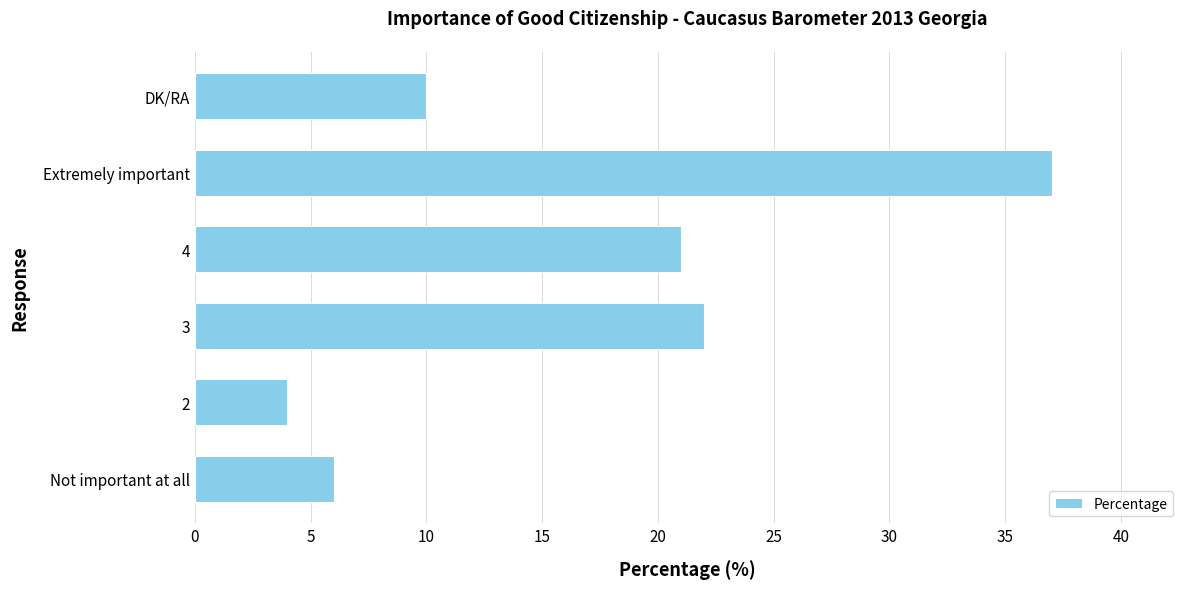

True or false: the data shows 4 at DK/RA.

False